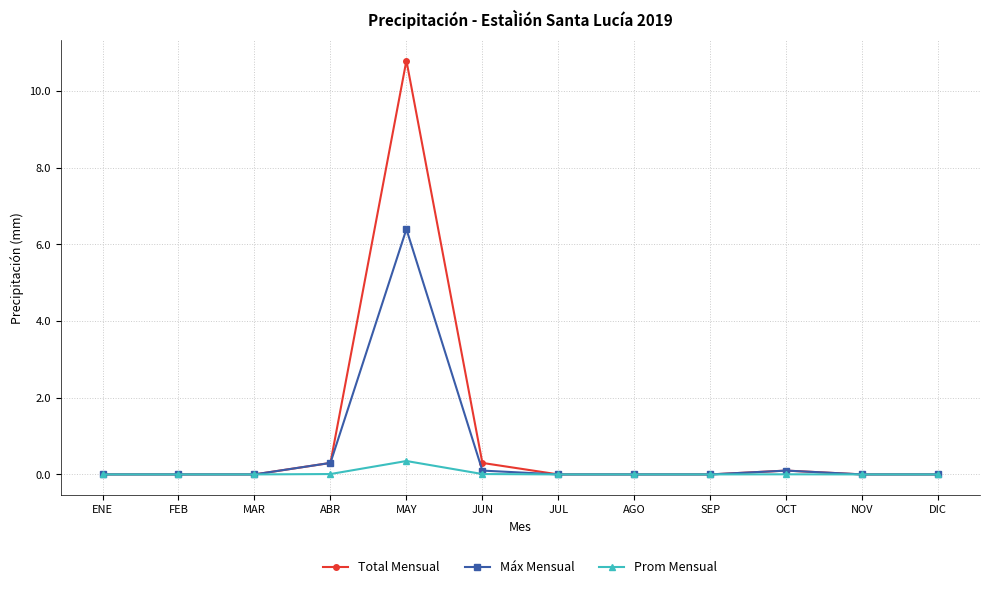

Rank the series by their average value, from highest to lowest.

Total Mensual, Máx Mensual, Prom Mensual